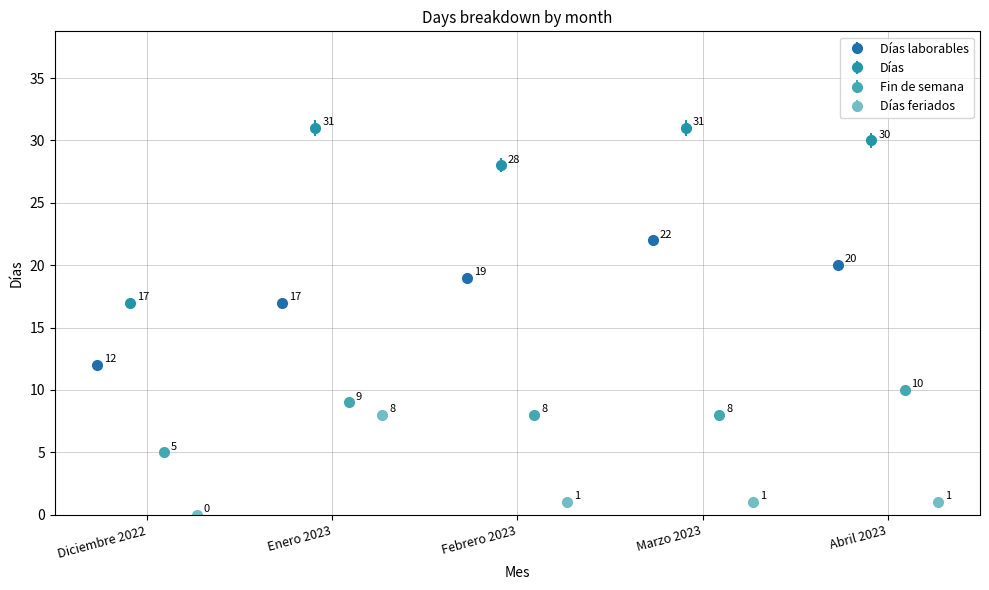

At how many categories does at least one series exceed 6?

5